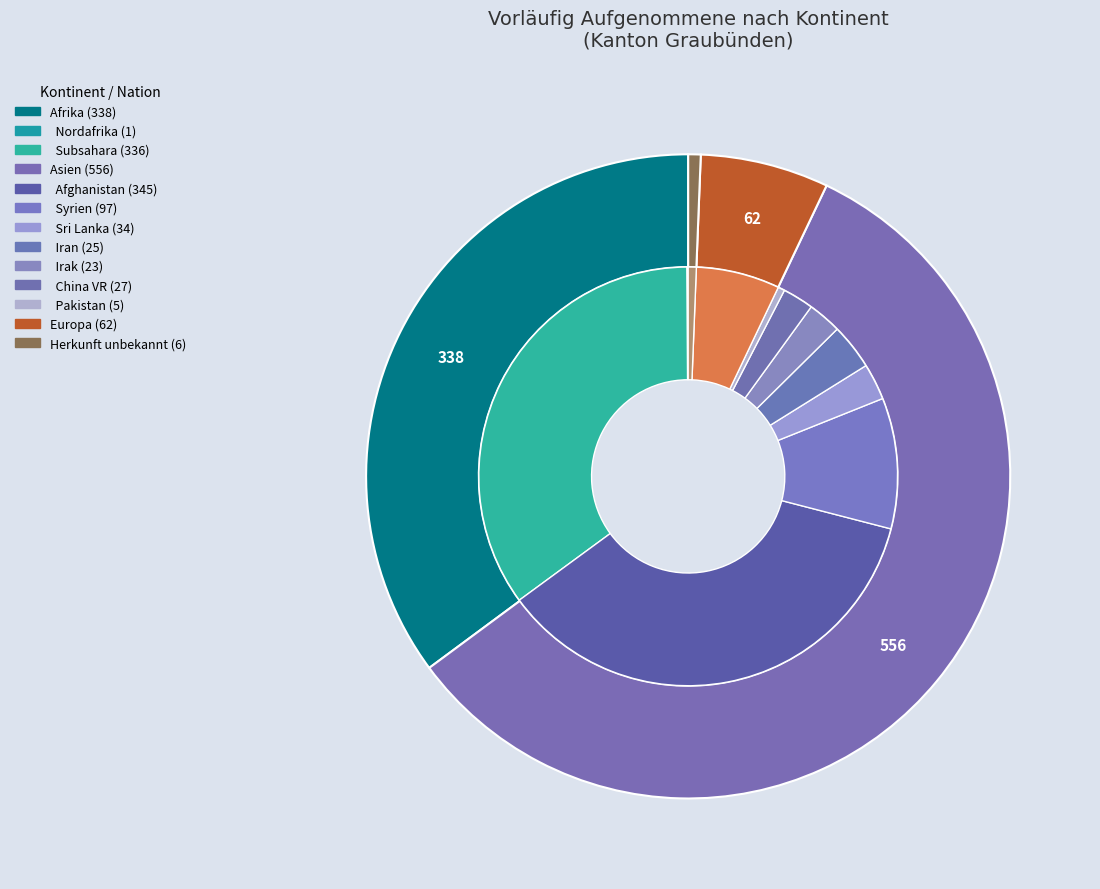

To the nearest percent, what portion does Asien represent?

58%